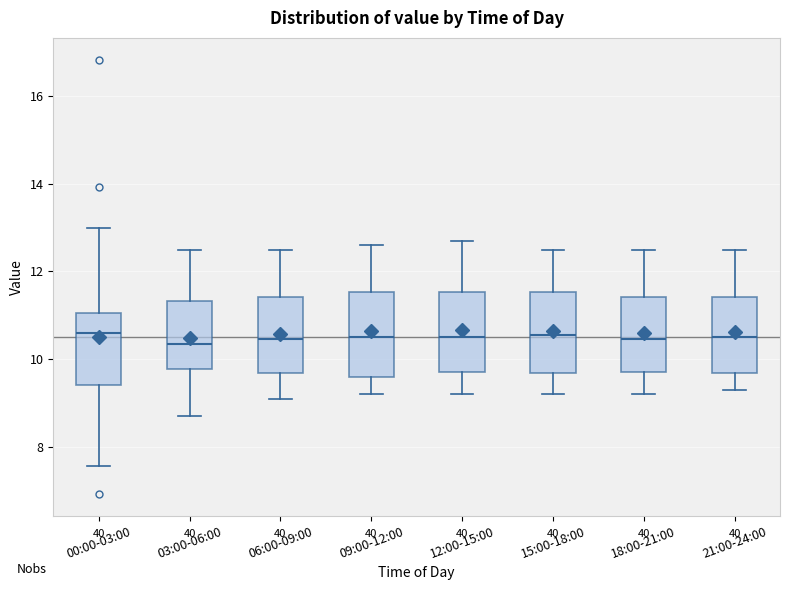

Reading left to right, read every box against the y-axis: the position of its median line, the range the box covers, and the ends of its whiskers. The values are not printed on the chart, so give them approximately, as read against the axis.

00:00-03:00: median 10.6, box 9.4 to 11.0, whiskers 7.6 to 13.0
03:00-06:00: median 10.4, box 9.8 to 11.4, whiskers 8.8 to 12.6
06:00-09:00: median 10.4, box 9.6 to 11.4, whiskers 9.2 to 12.6
09:00-12:00: median 10.6, box 9.6 to 11.6, whiskers 9.2 to 12.6
12:00-15:00: median 10.6, box 9.8 to 11.6, whiskers 9.2 to 12.8
15:00-18:00: median 10.6, box 9.6 to 11.6, whiskers 9.2 to 12.6
18:00-21:00: median 10.4, box 9.8 to 11.4, whiskers 9.2 to 12.6
21:00-24:00: median 10.6, box 9.6 to 11.4, whiskers 9.4 to 12.6